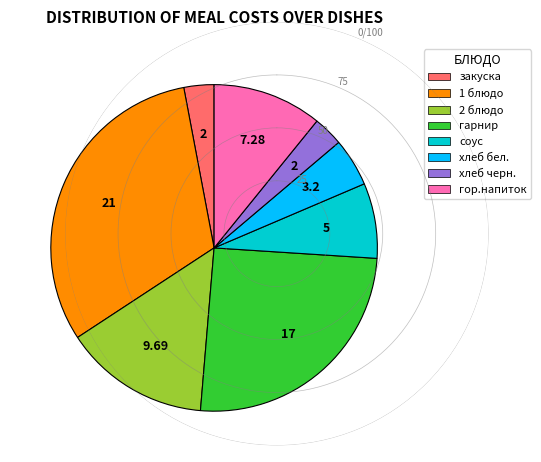

How many segments does this pie chart have?

8